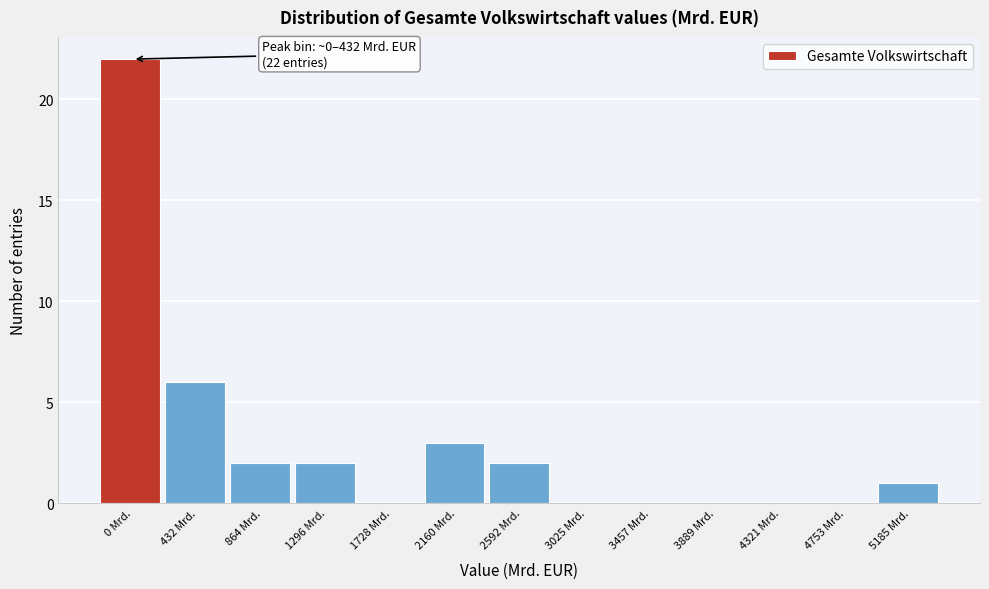

Reading left to right, list all the values displayed in this chart.

0 Mrd.=22	432 Mrd.=6	864 Mrd.=2	1296 Mrd.=2	1728 Mrd.=0	2160 Mrd.=3	2592 Mrd.=2	3025 Mrd.=0	3457 Mrd.=0	3889 Mrd.=0	4321 Mrd.=0	4753 Mrd.=0	5185 Mrd.=1